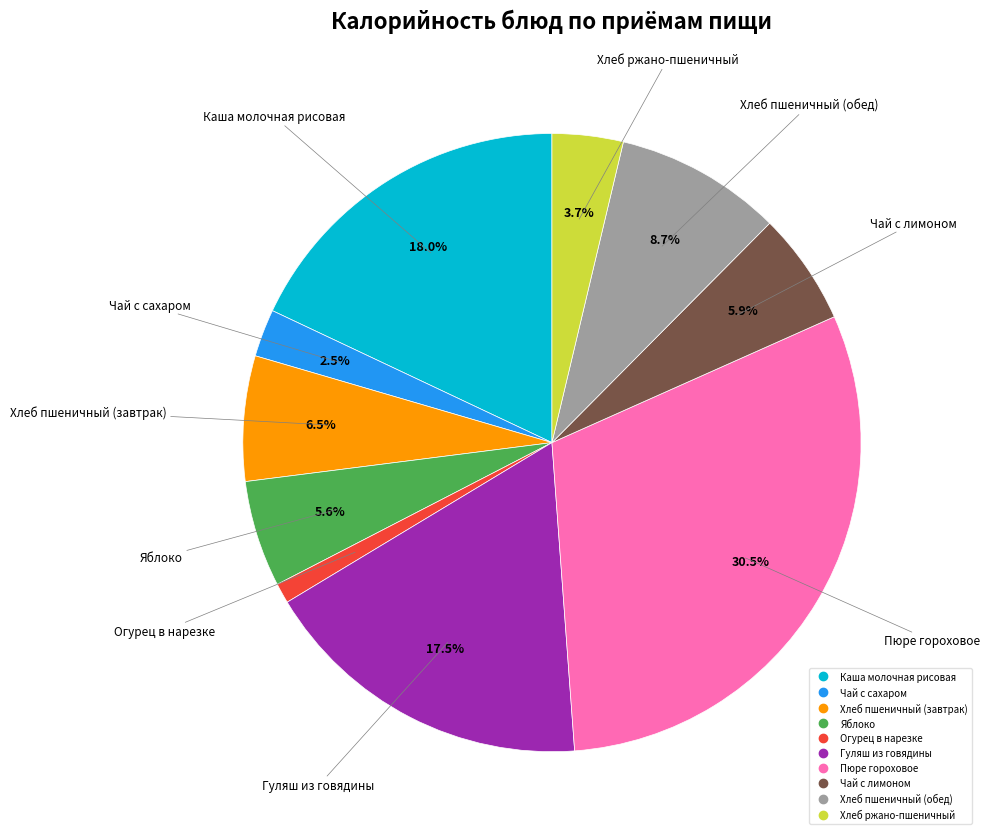

To the nearest percent, what portion does Чай с лимоном represent?

6%